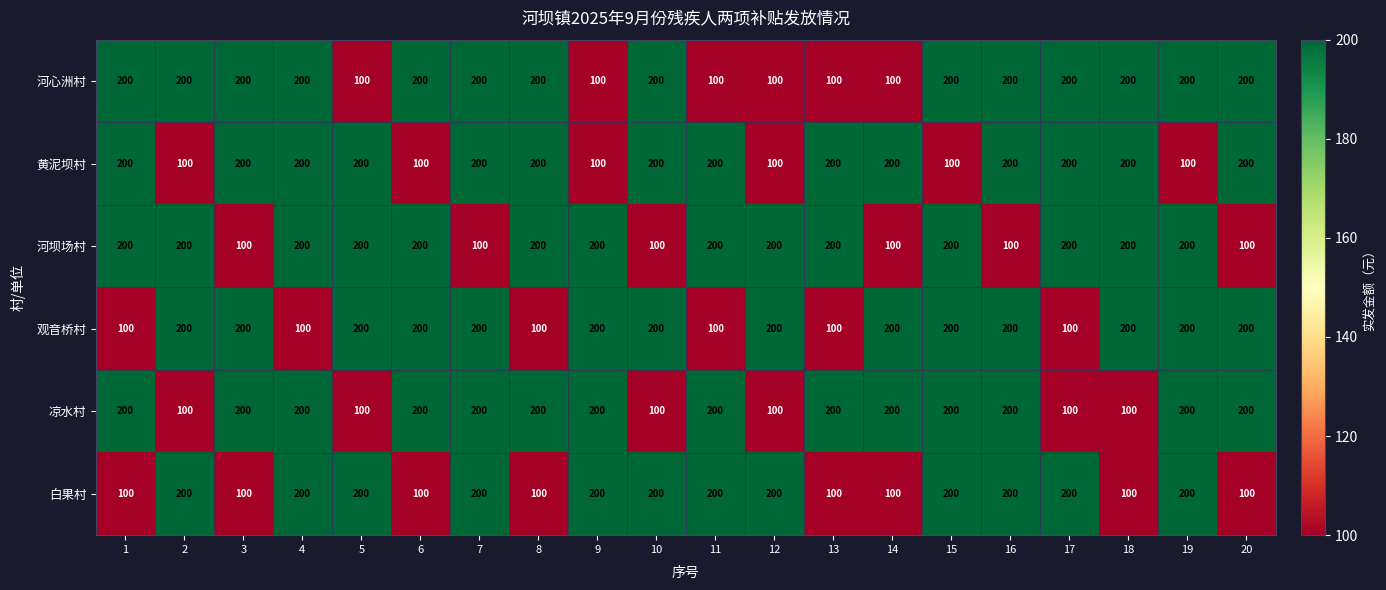

How many categories are shown in the chart?

20